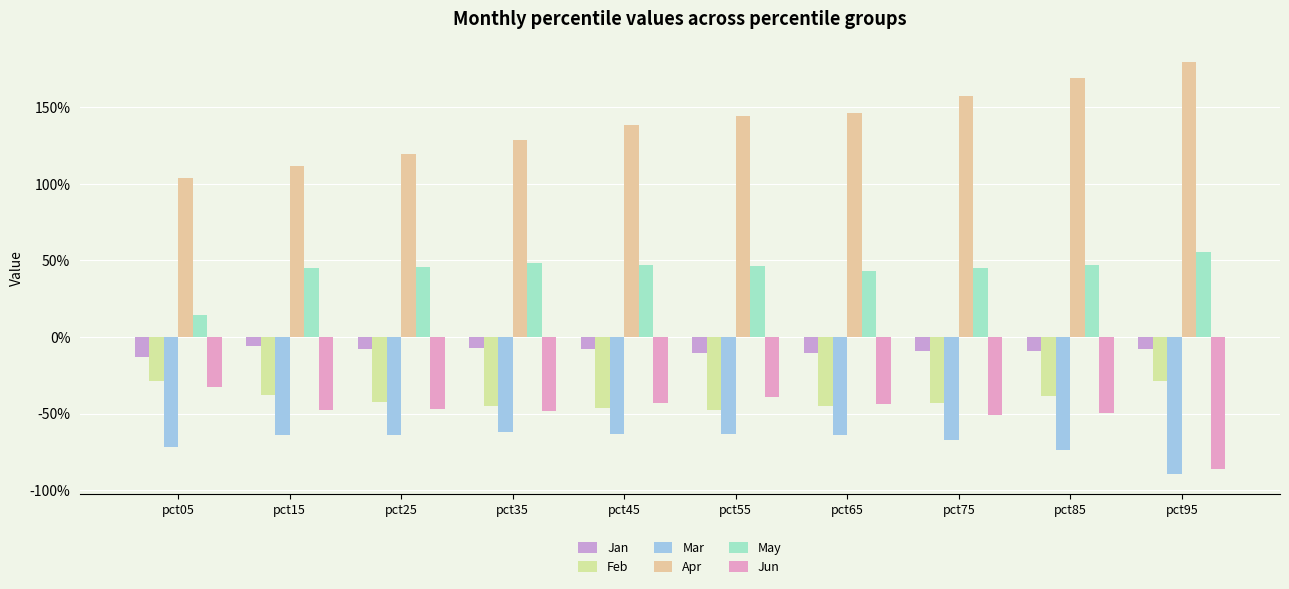

At which category is the sum across all series the highest?

pct85